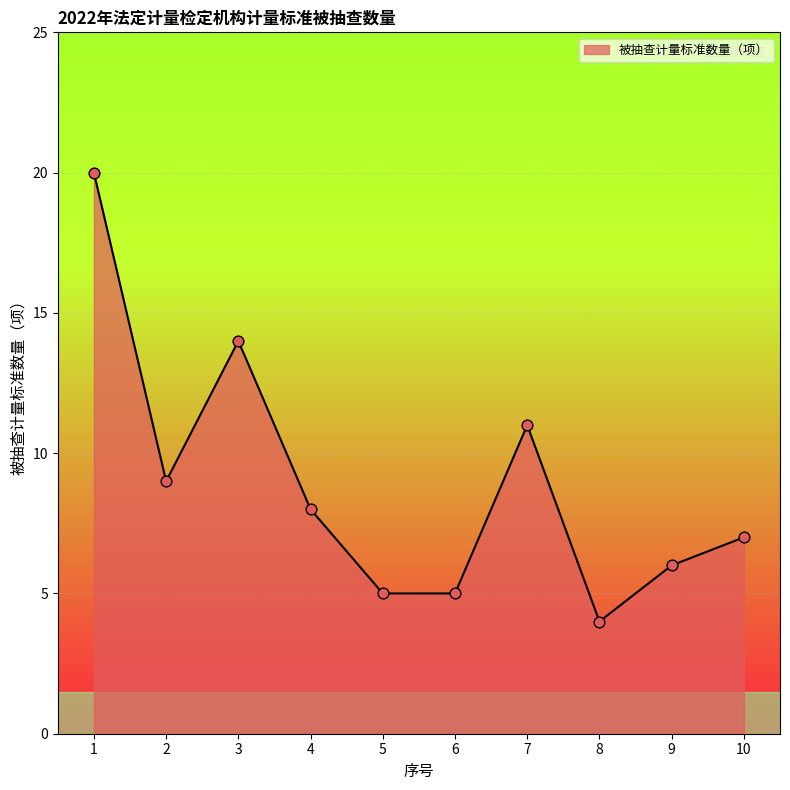

What is the ratio of the value at 10 to the value at 2?

0.8